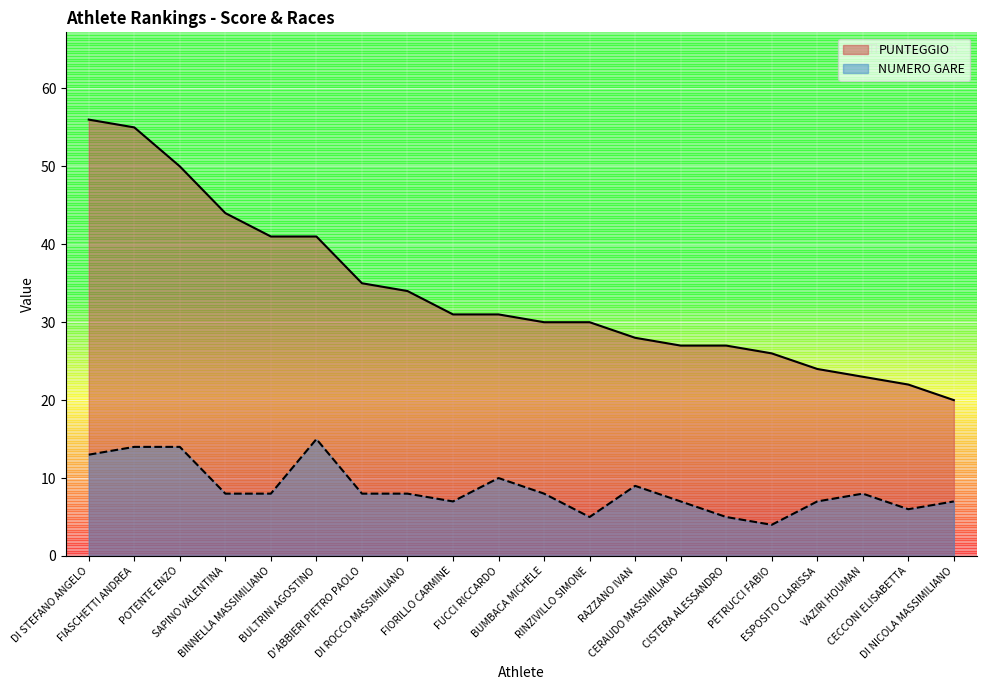

Where is PUNTEGGIO nearest to the value 38?

BINNELLA MASSIMILIANO